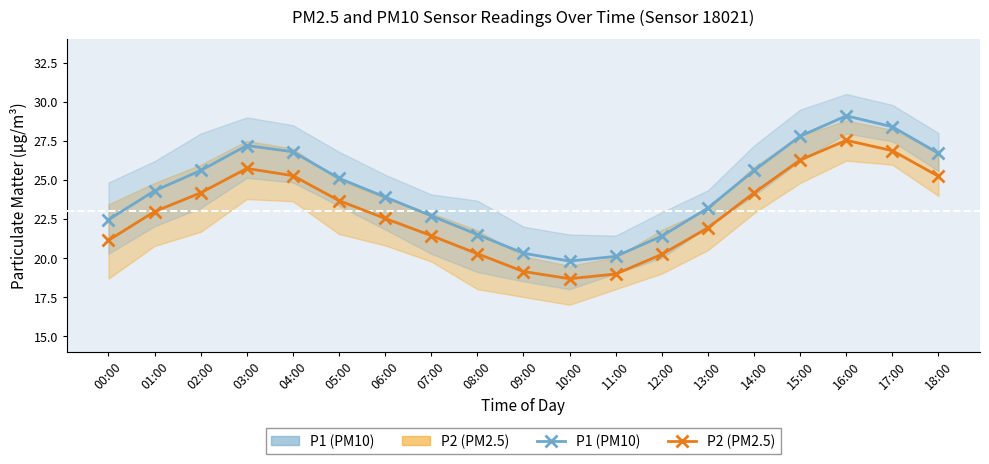

How many values in the P1 (PM10) series are below 24?

9